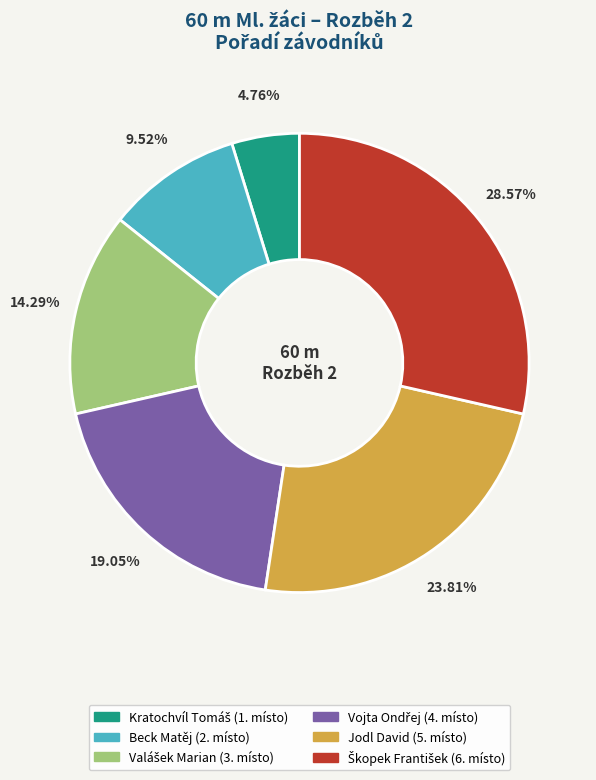

Does any single category account for the majority?

No